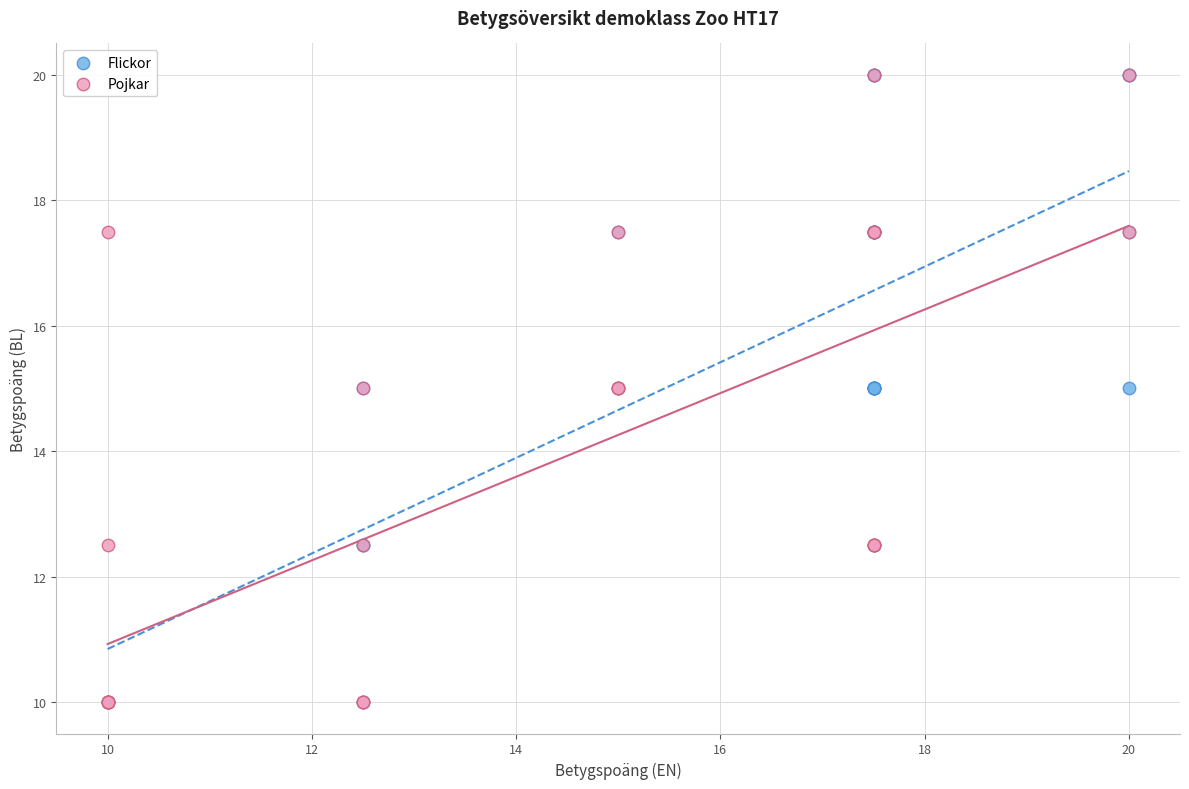

What are all the series names shown in the legend?

Flickor, Pojkar